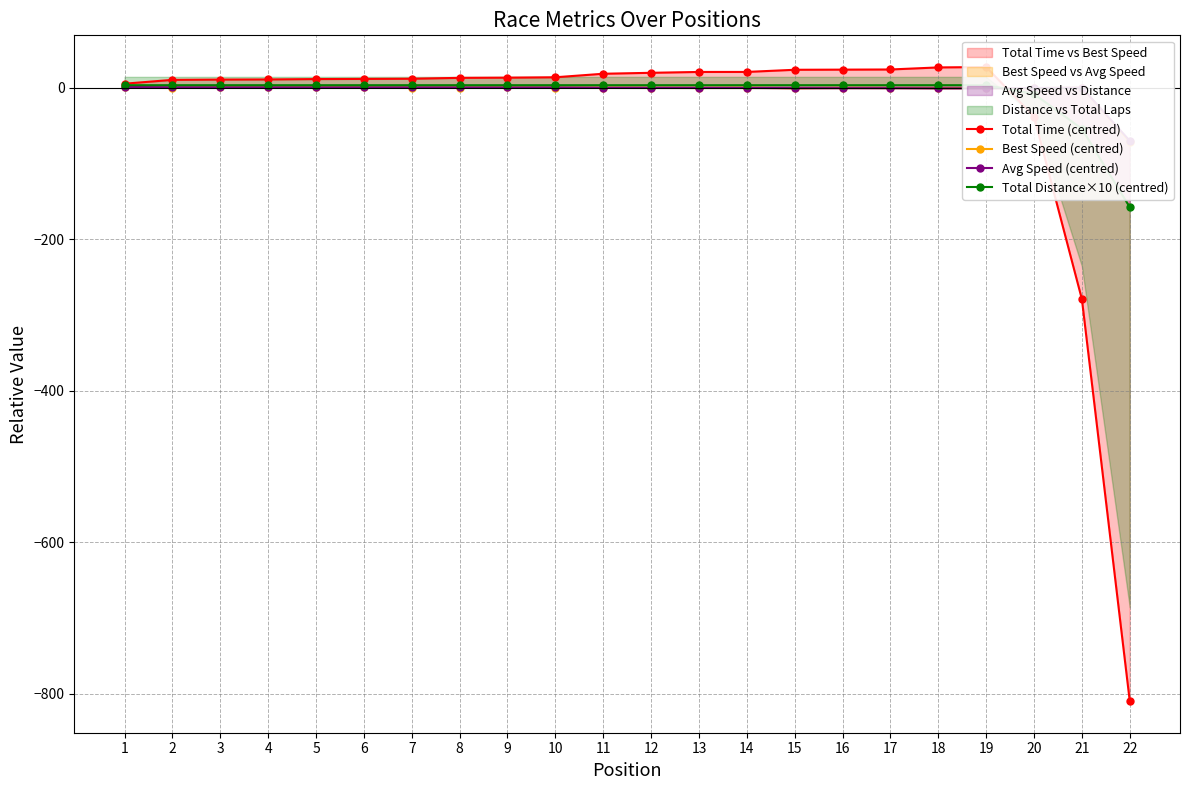

At which category is the sum across all series the highest?

19